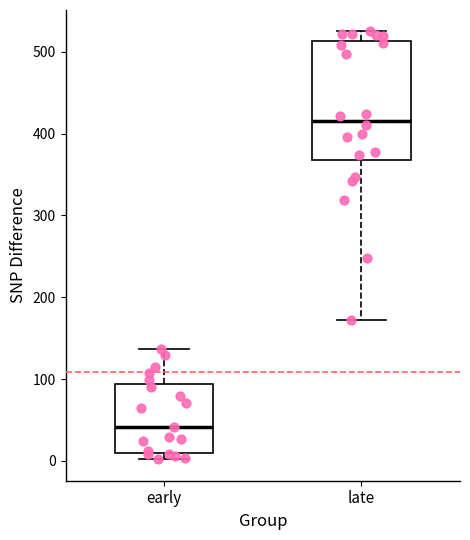

Which box is the tallest, from its lower edge to its upper edge?

late